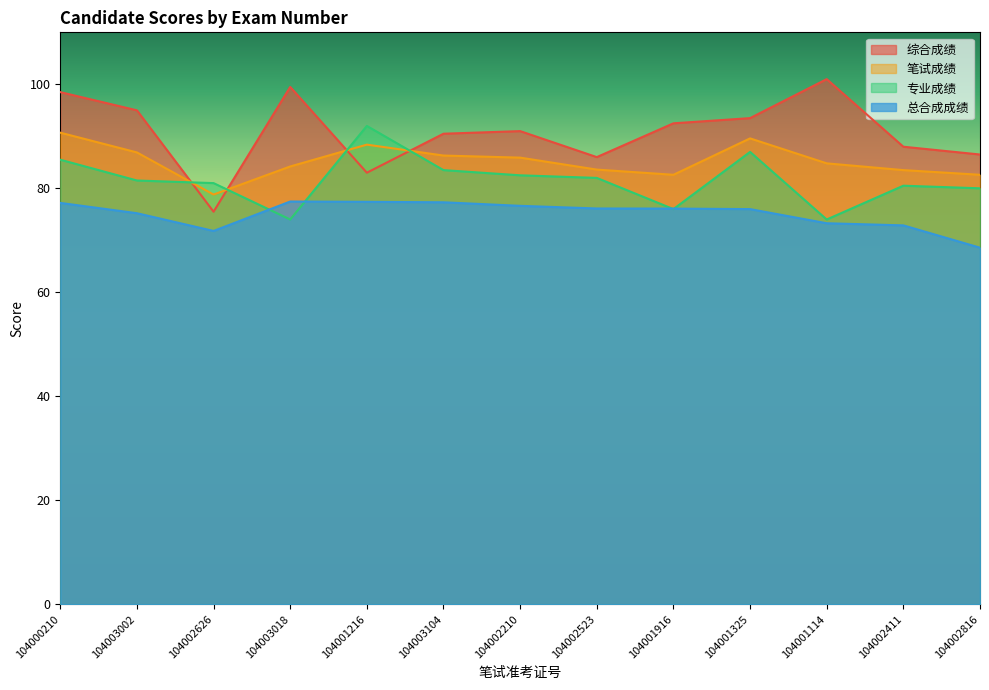

At 104003018, list the series in order from smallest to largest.

专业成绩, 总合成成绩, 笔试成绩, 综合成绩